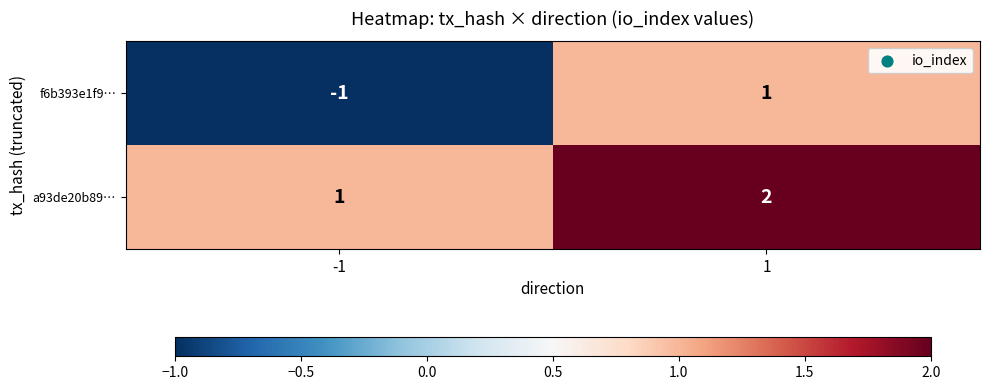

Reading right to left, transcribe all the data shown in this chart.

f6b393e1f9…: 1=1	-1=-1
a93de20b89…: 1=2	-1=1